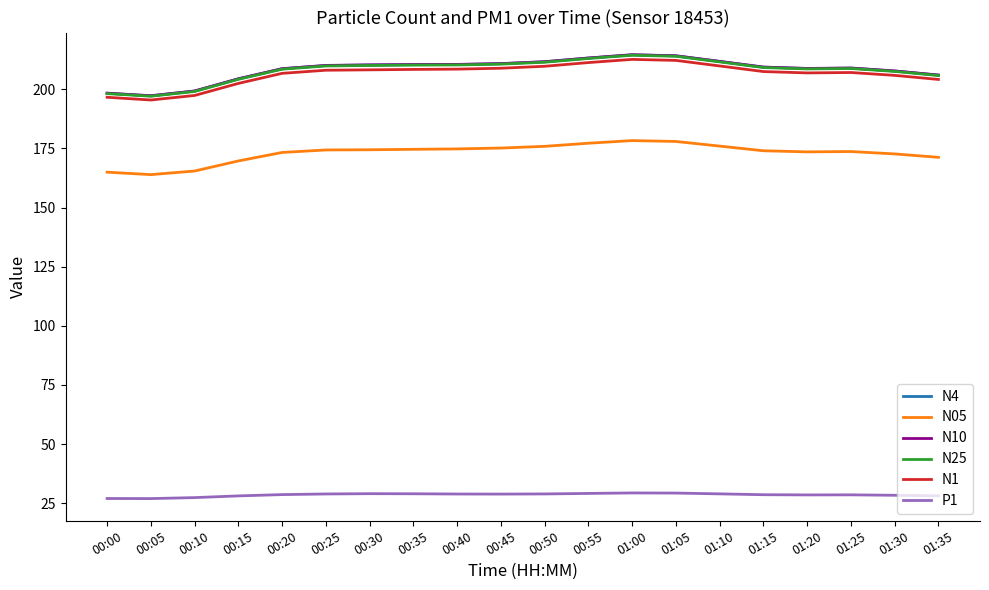

Which series has the widest spread of values?

N10